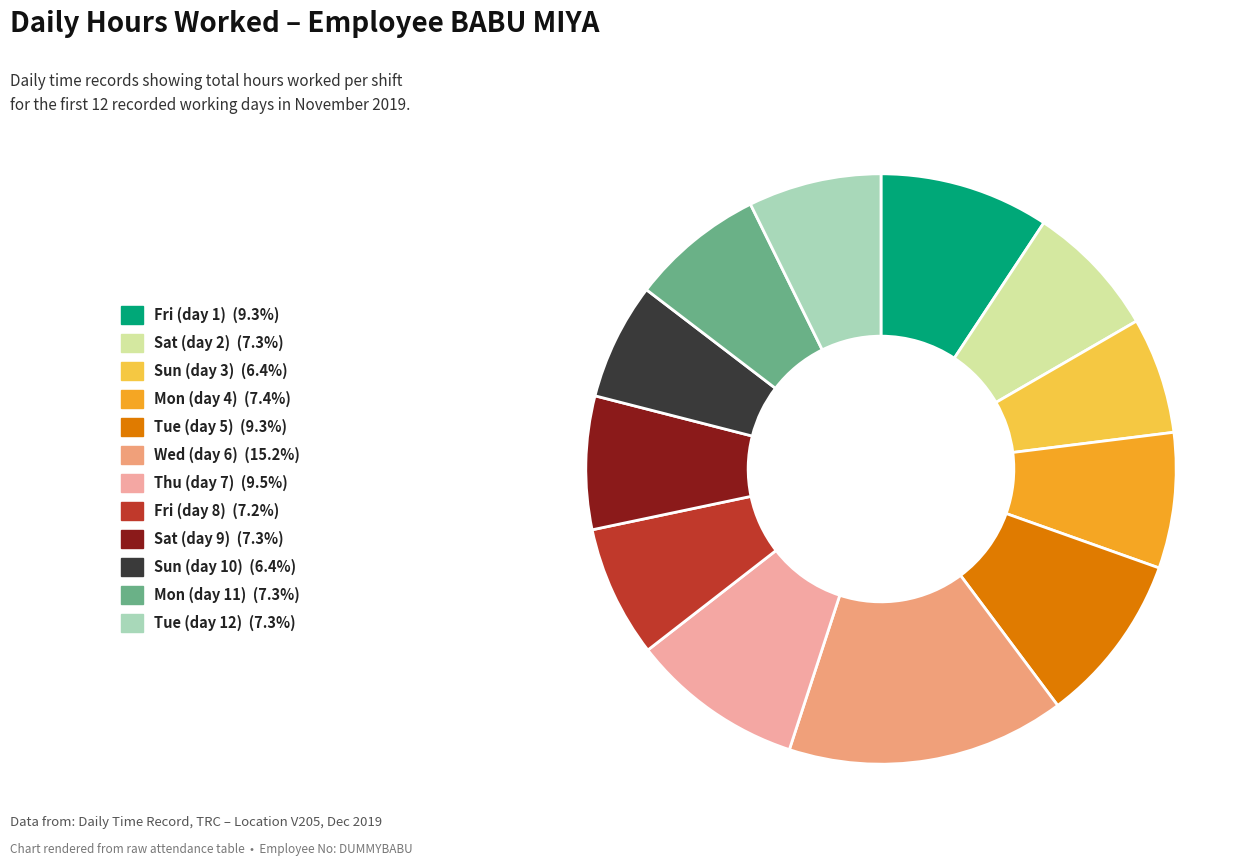

Is the sum of Sat (day 9) and Sun (day 3) greater than half?

No